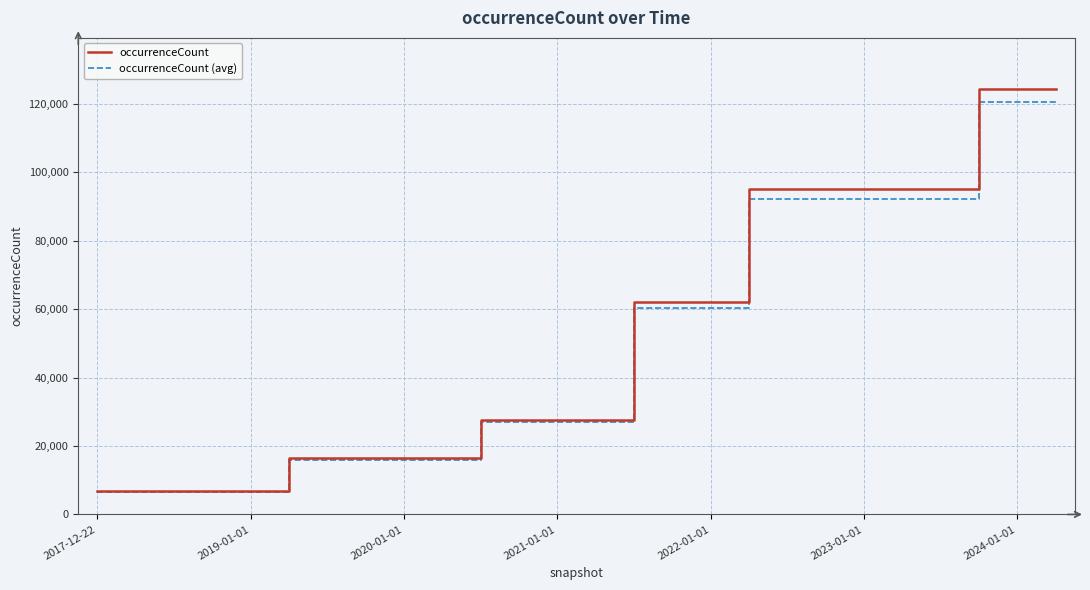

How many lines are shown in the chart?

2